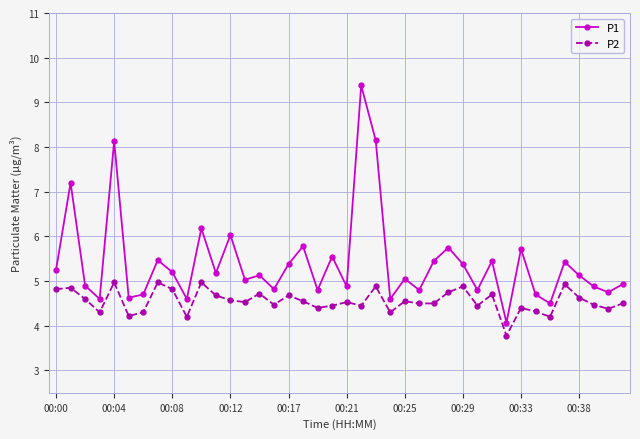

What is the sum of all P1 values?

216.4